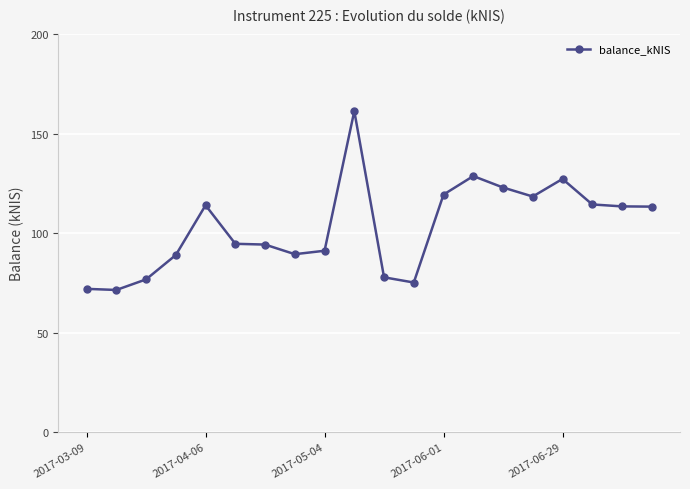

How many data points are above 113?

10